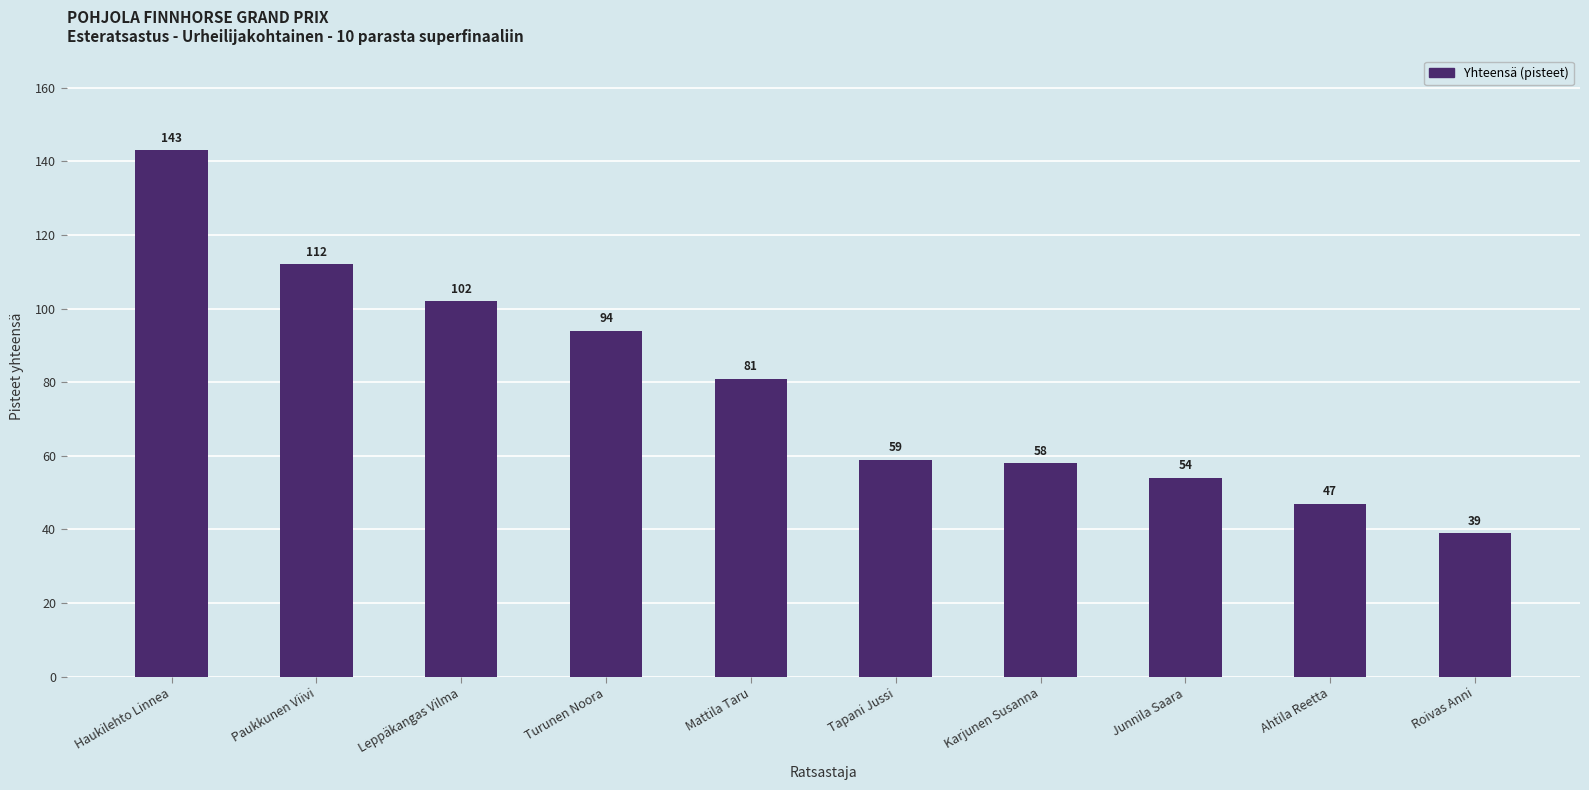

Reading left to right, list all the values displayed in this chart.

Haukilehto Linnea=143	Paukkunen Viivi=112	Leppäkangas Vilma=102	Turunen Noora=94	Mattila Taru=81	Tapani Jussi=59	Karjunen Susanna=58	Junnila Saara=54	Ahtila Reetta=47	Roivas Anni=39